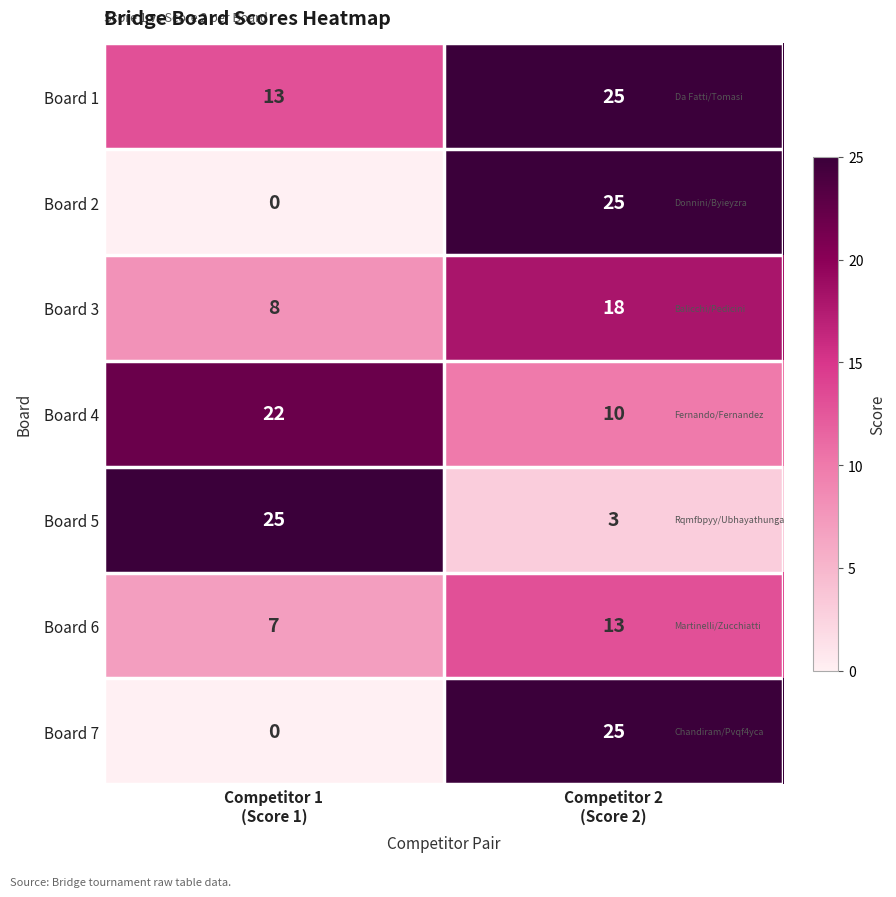

What is the maximum value shown in the chart?

25